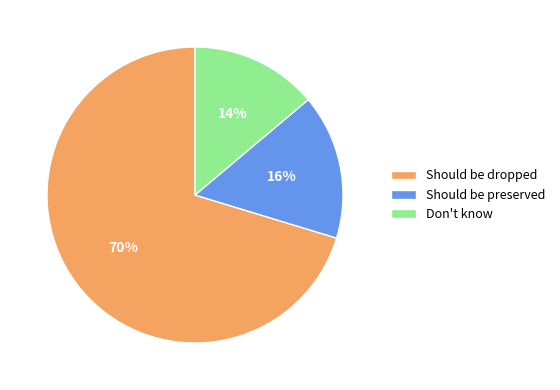

Which category accounts for the majority?

Should be dropped